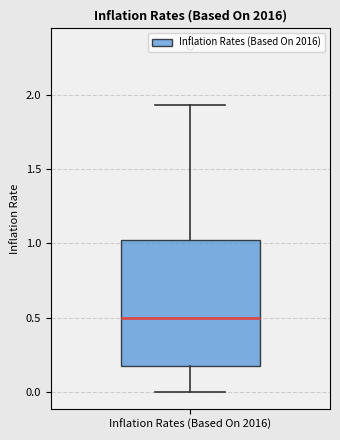

Transcribe this box plot: give where the median line is, the range the box spans, and where the two whiskers end, as read against the y-axis. The values are not printed on the chart, so give them approximately, as read against the axis.

median 0.50, box 0.15 to 1.00, whiskers 0.00 to 1.95